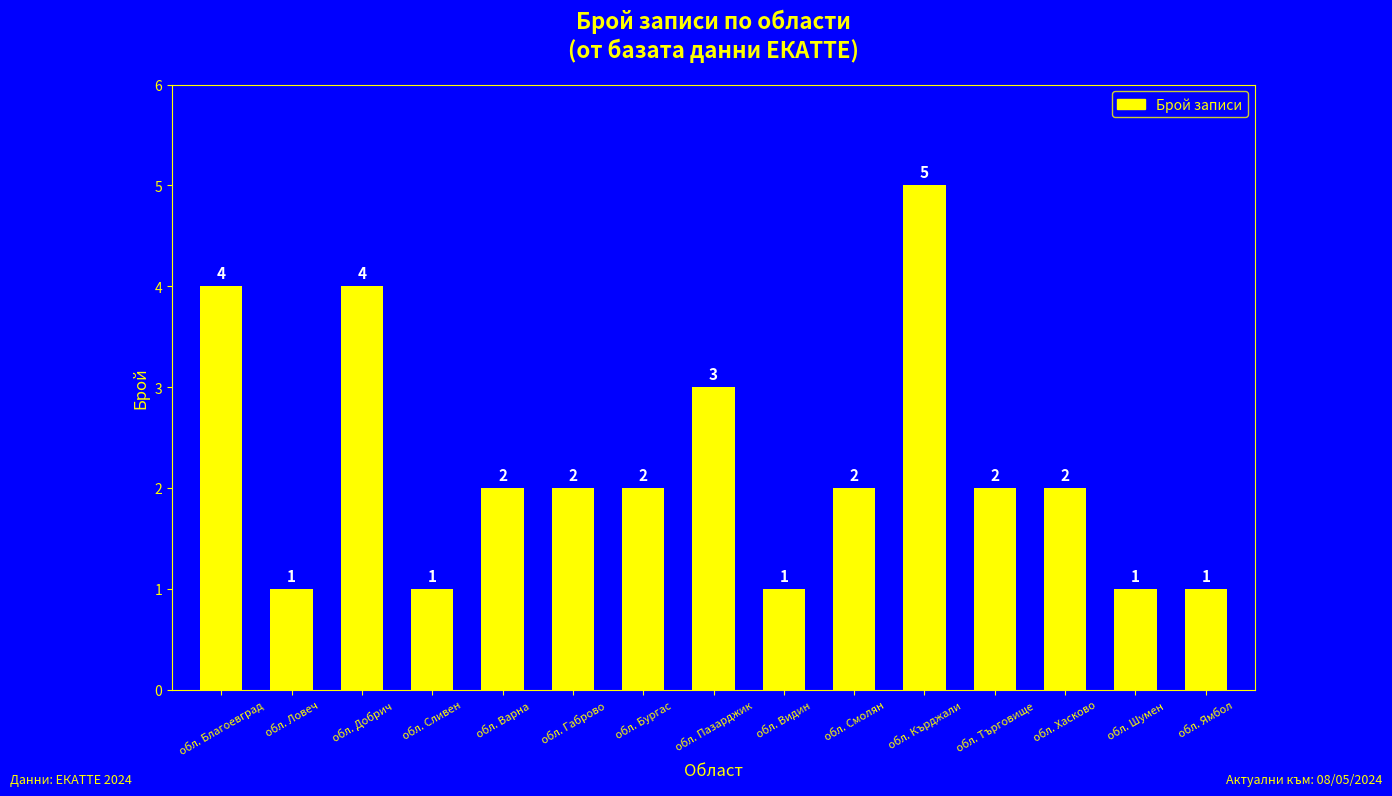

What is the minimum value shown in the chart?

1